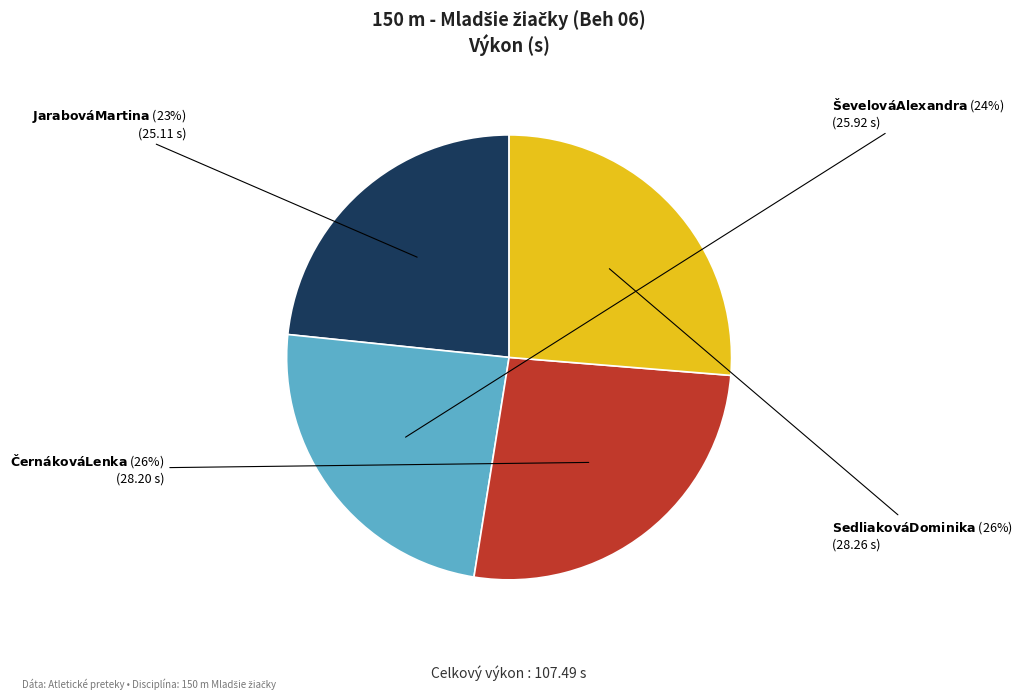

To the nearest percent, what is the average slice percentage?

25%